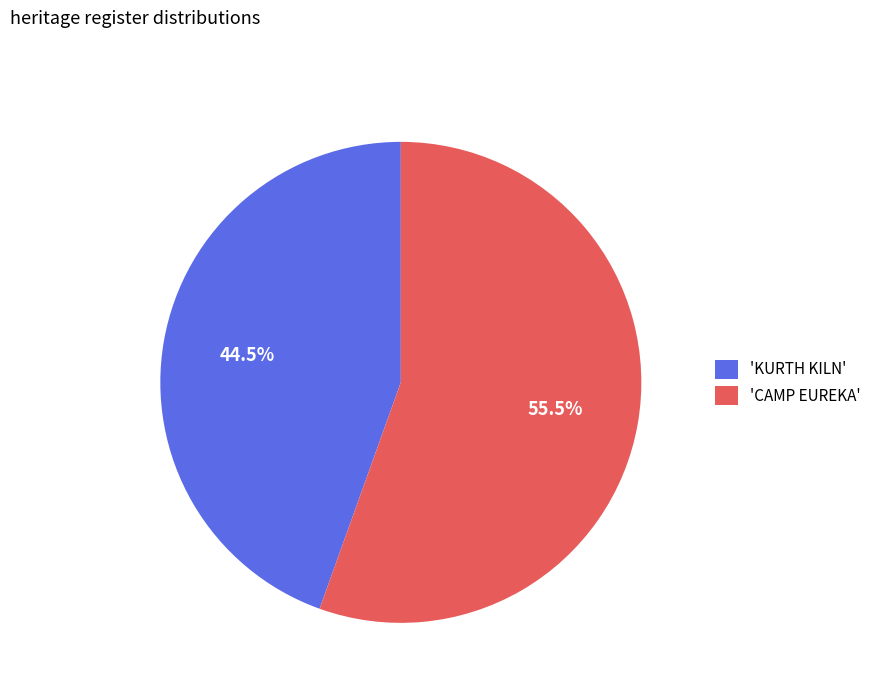

Rank the categories by value from highest to lowest.

'CAMP EUREKA', 'KURTH KILN'